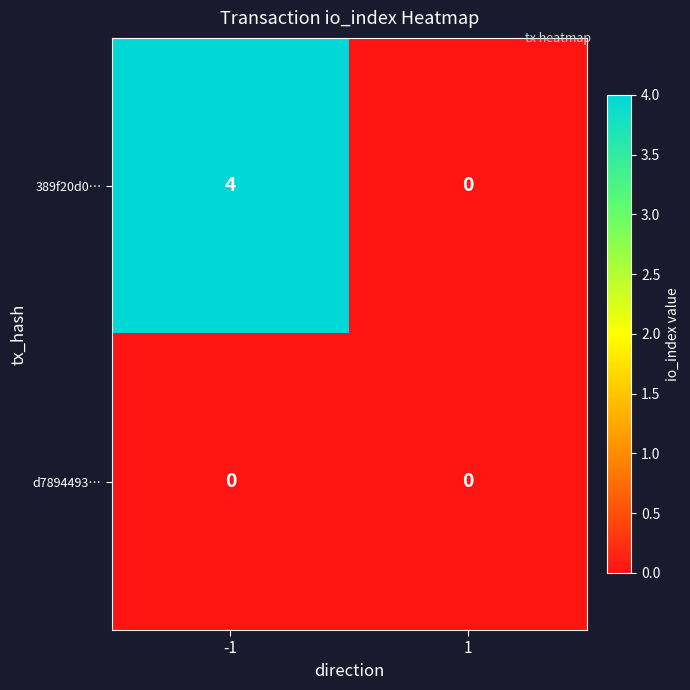

What is the difference between the 389f20d0… values at -1 and 1?

4